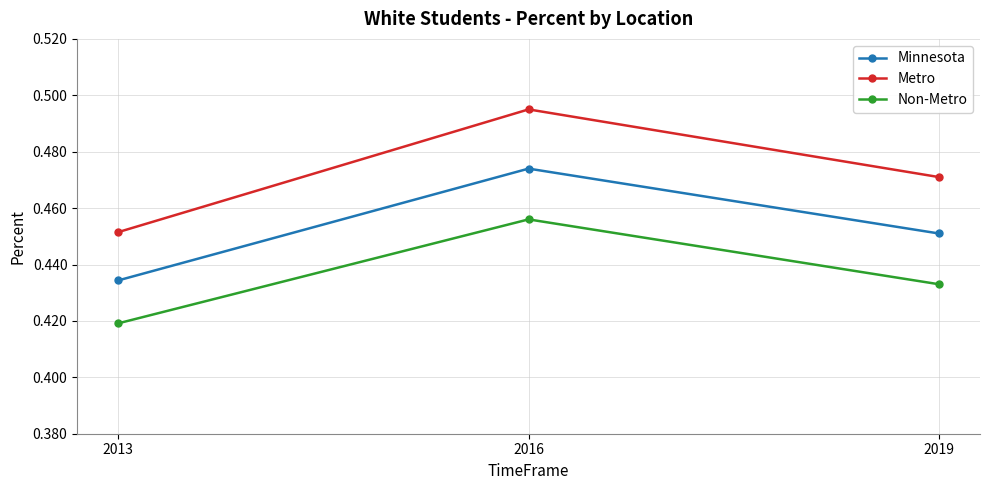

What is the total value across all series at 2016?

1.4